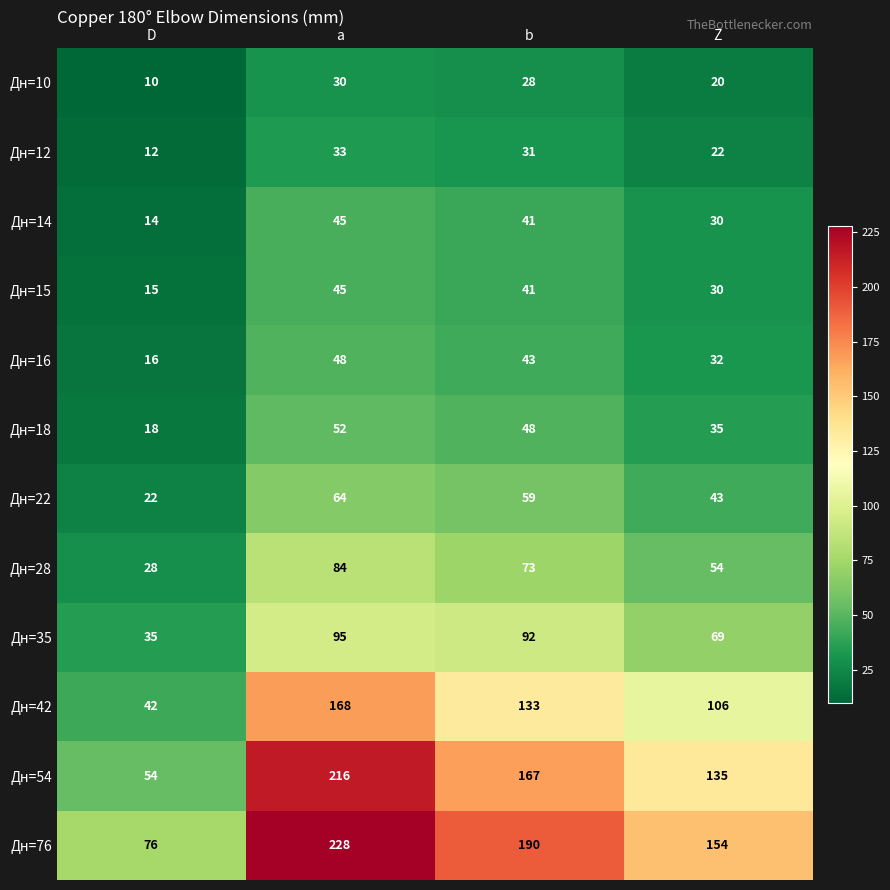

Which series has the widest spread of values?

Дн=54